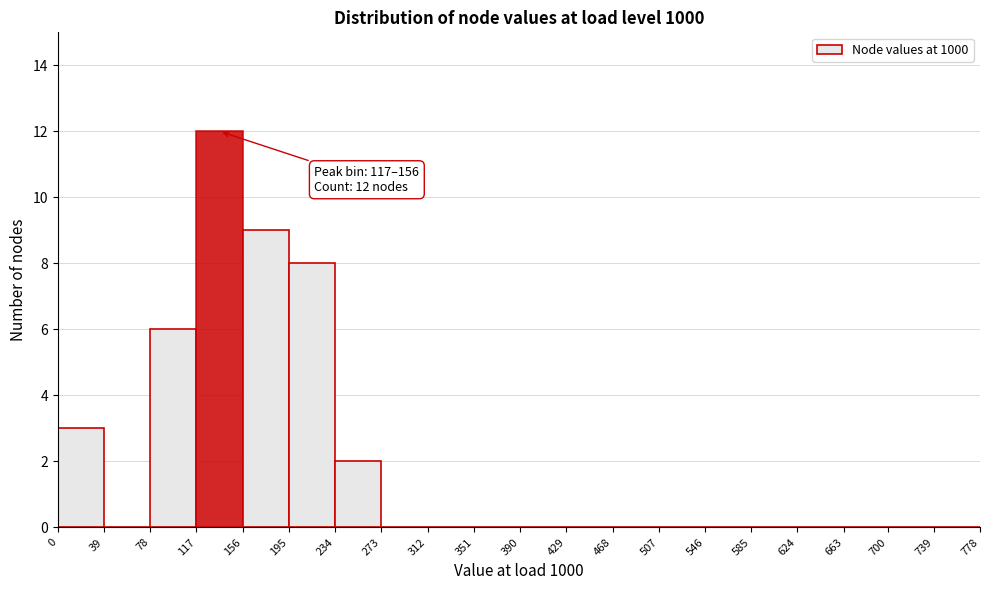

Which range on the x-axis has the tallest bar?

117 to 156